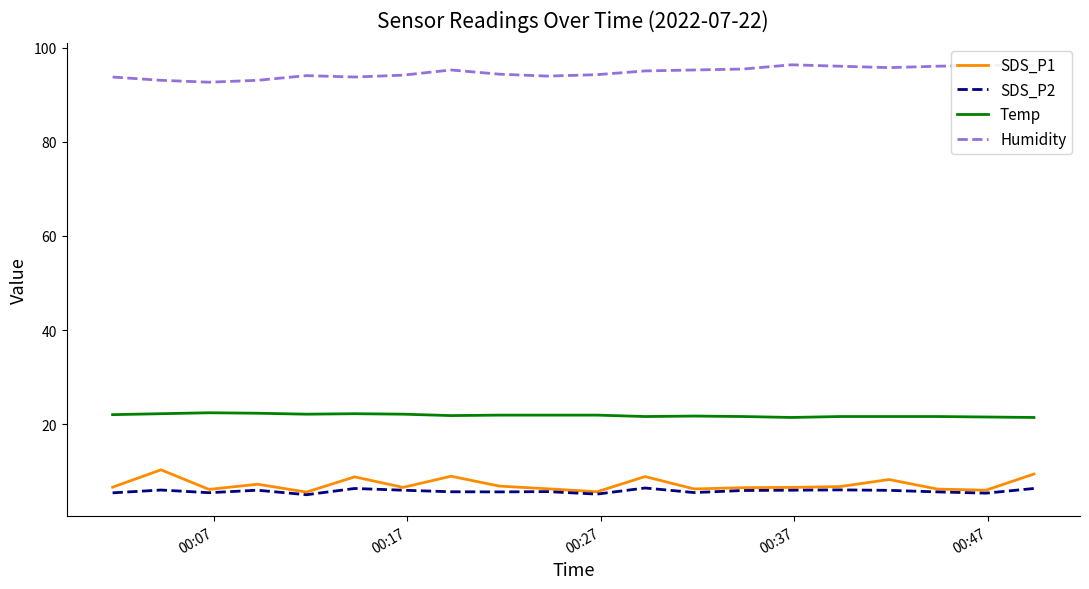

What is the difference between the maximum and minimum values in the Temp series?

1.0